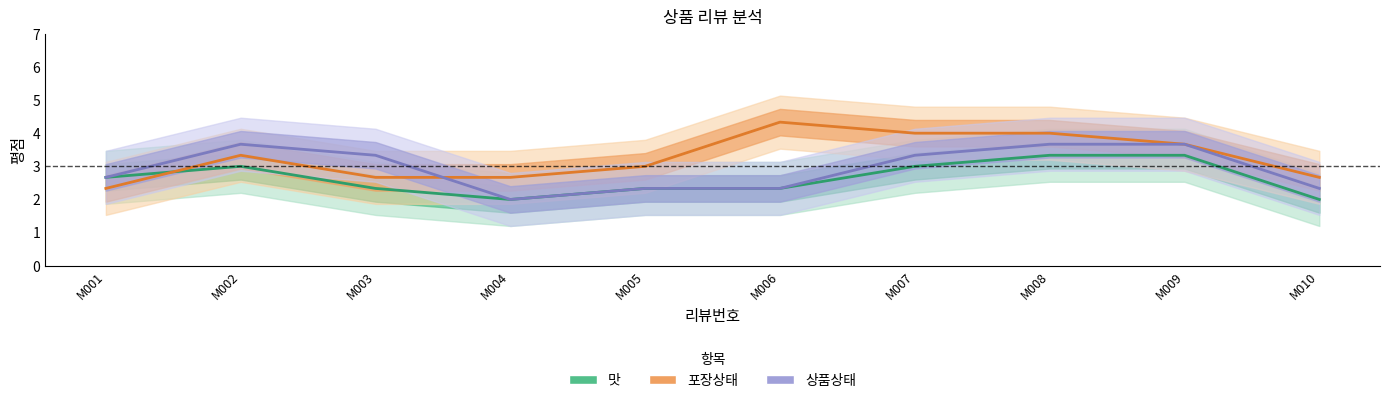

How many lines are shown in the chart?

3